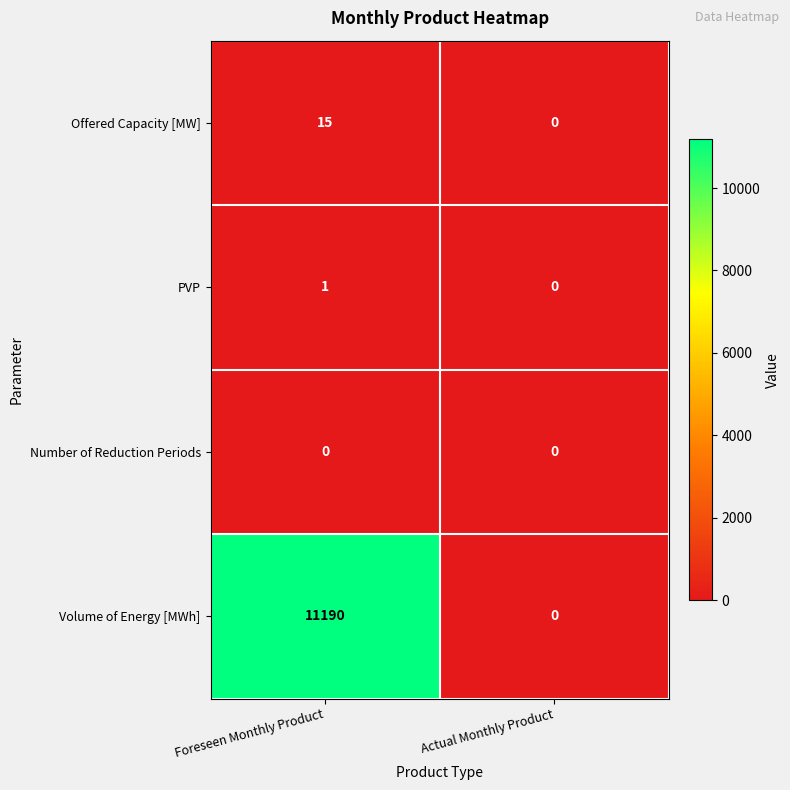

Which series has the largest range (max minus min)?

Volume of Energy [MWh]